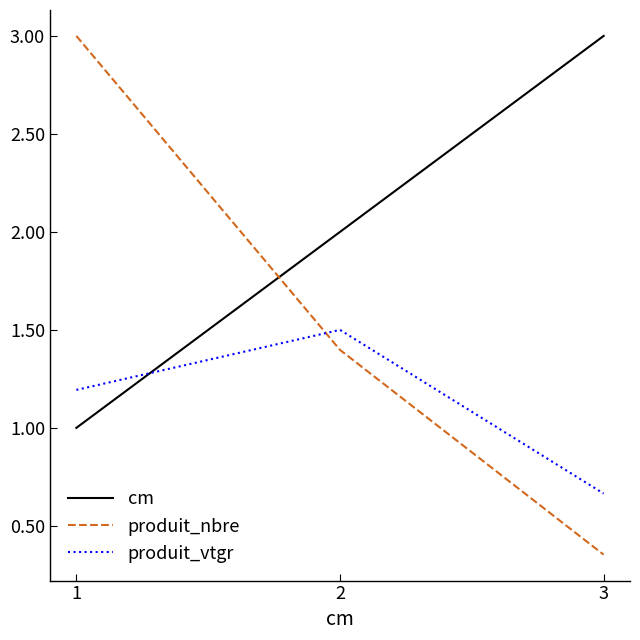

What is the total value across all series at 3?

4.0